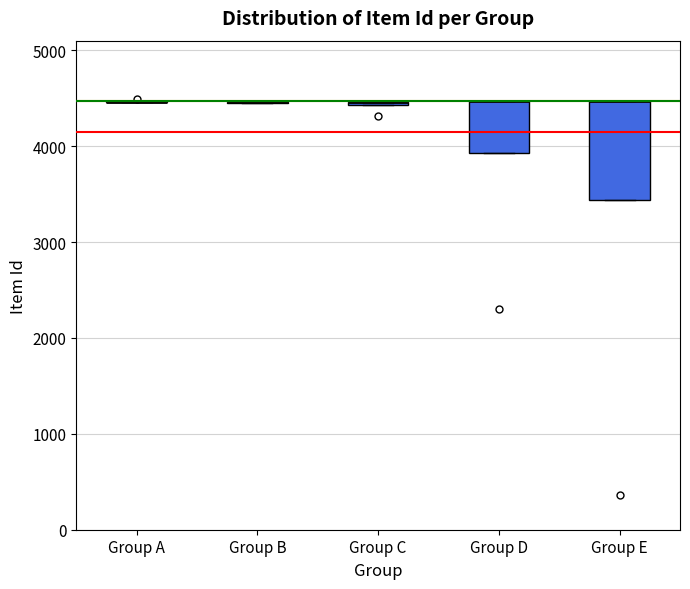

Where is the upper edge of the box for Group E on the y-axis? The values are not printed on the chart, so give them approximately, as read against the axis.

4500